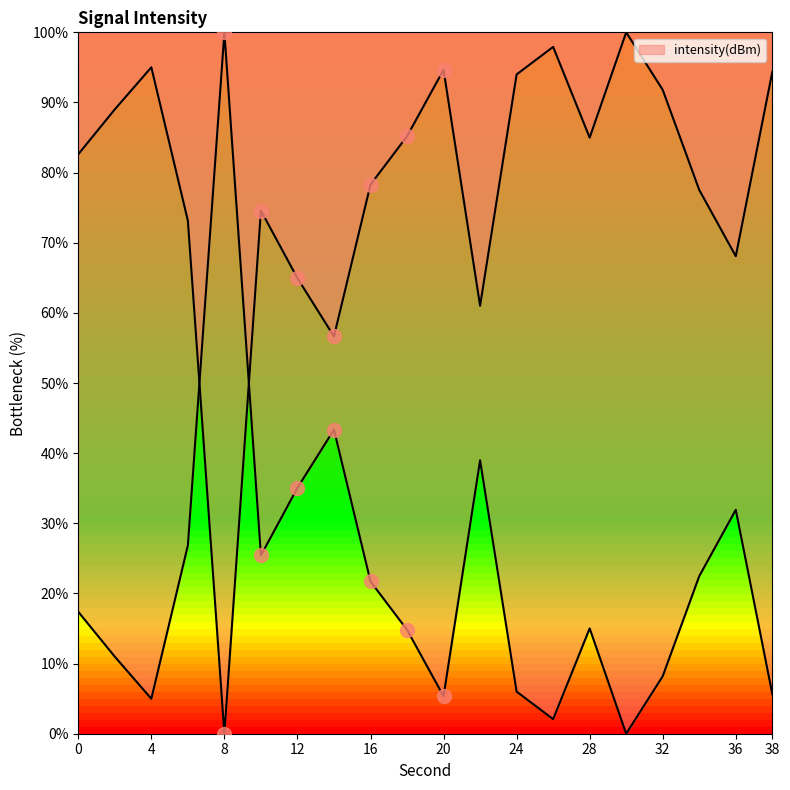

At which category does the data reach its first local peak?

4